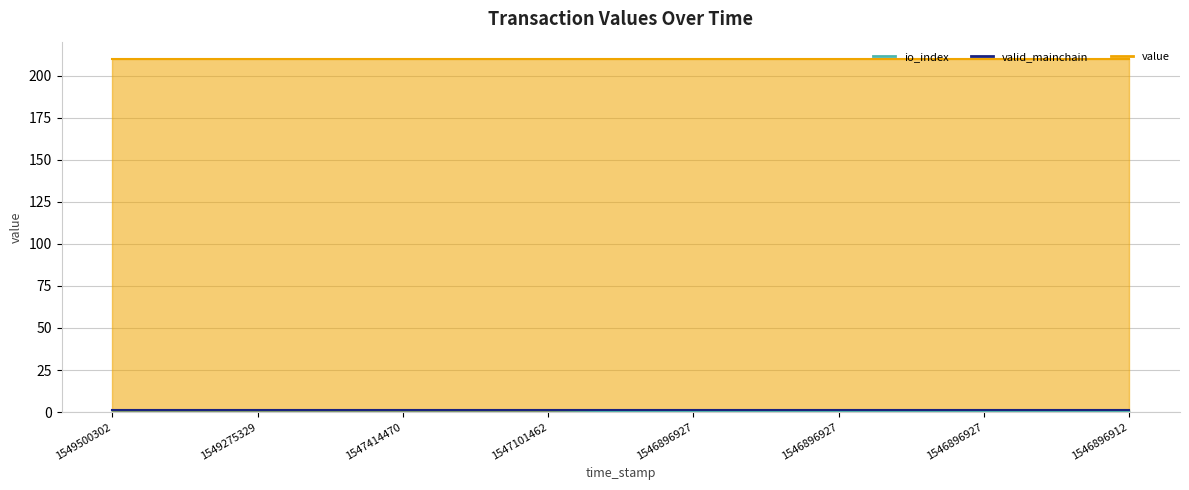

How many categories are shown in the chart?

8